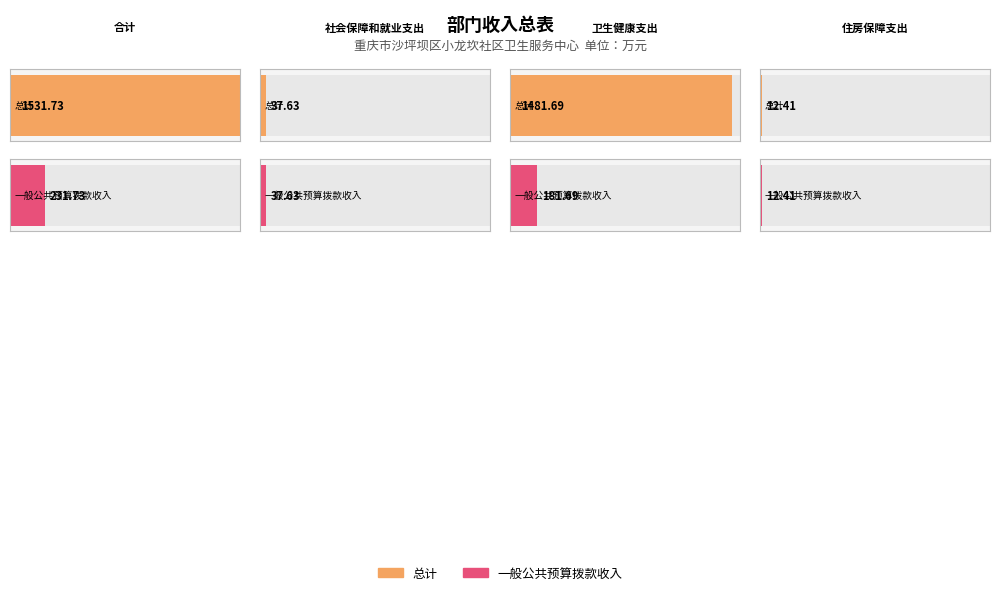

At which label does 一般公共预算拨款收入 reach its minimum?

住房保障支出